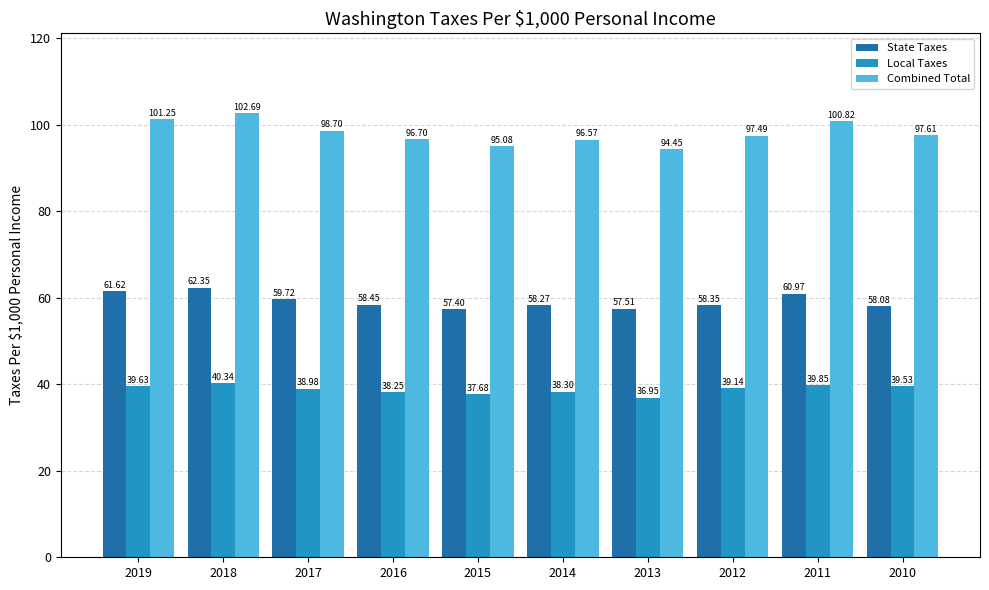

Which series has the largest range (max minus min)?

Combined Total